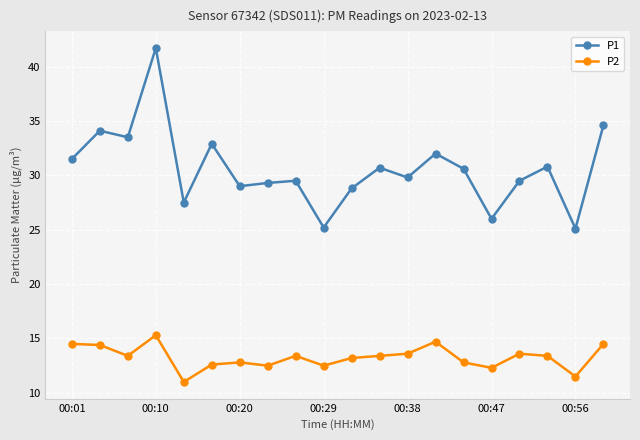

How many values in the P1 series exceed 30?

10